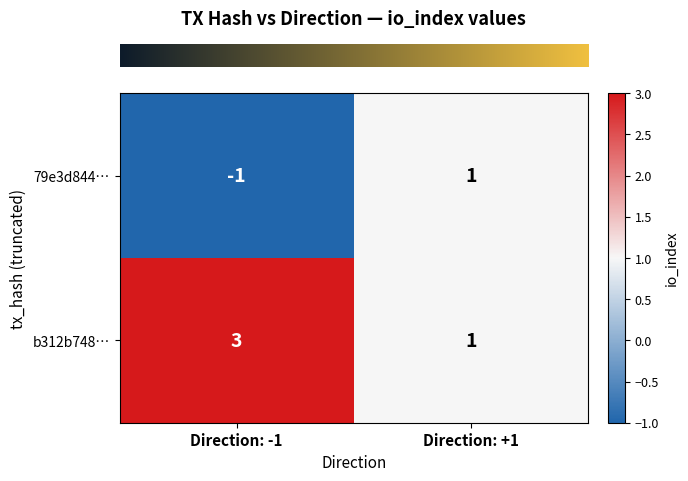

Reading left to right, extract all data points from this chart.

79e3d844…: Direction: -1=-1	Direction: +1=1
b312b748…: Direction: -1=3	Direction: +1=1